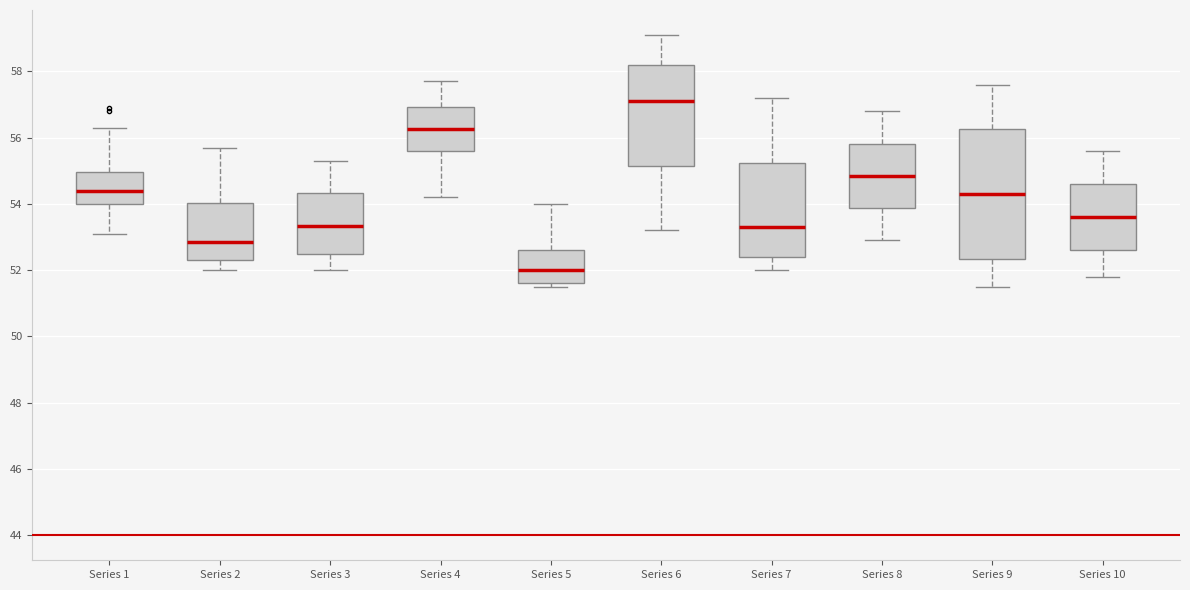

Where does the median line of the box for Series 3 sit on the y-axis? The values are not printed on the chart, so give them approximately, as read against the axis.

53.4